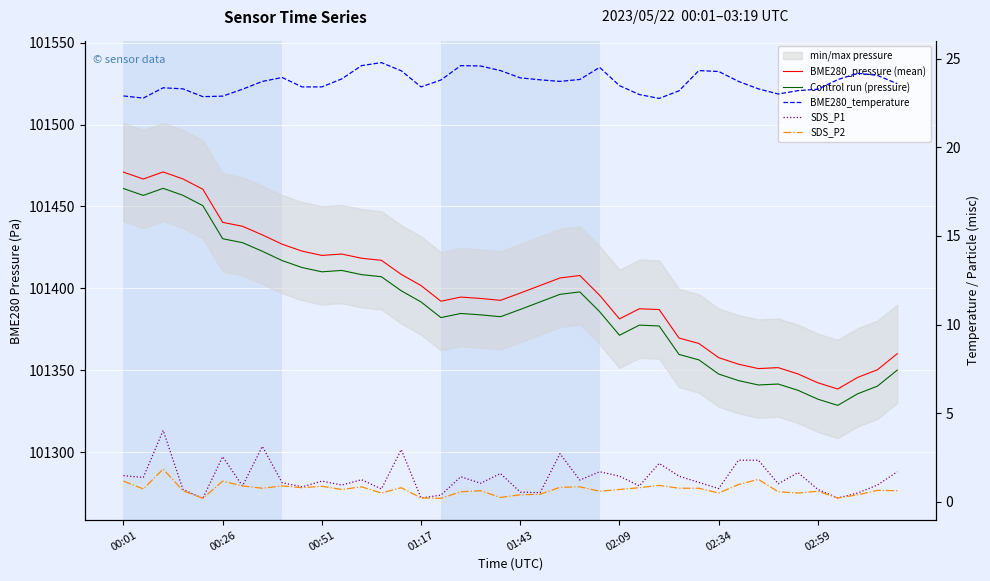

Is it true that BME280_temperature equals 23.2 at 28?

True